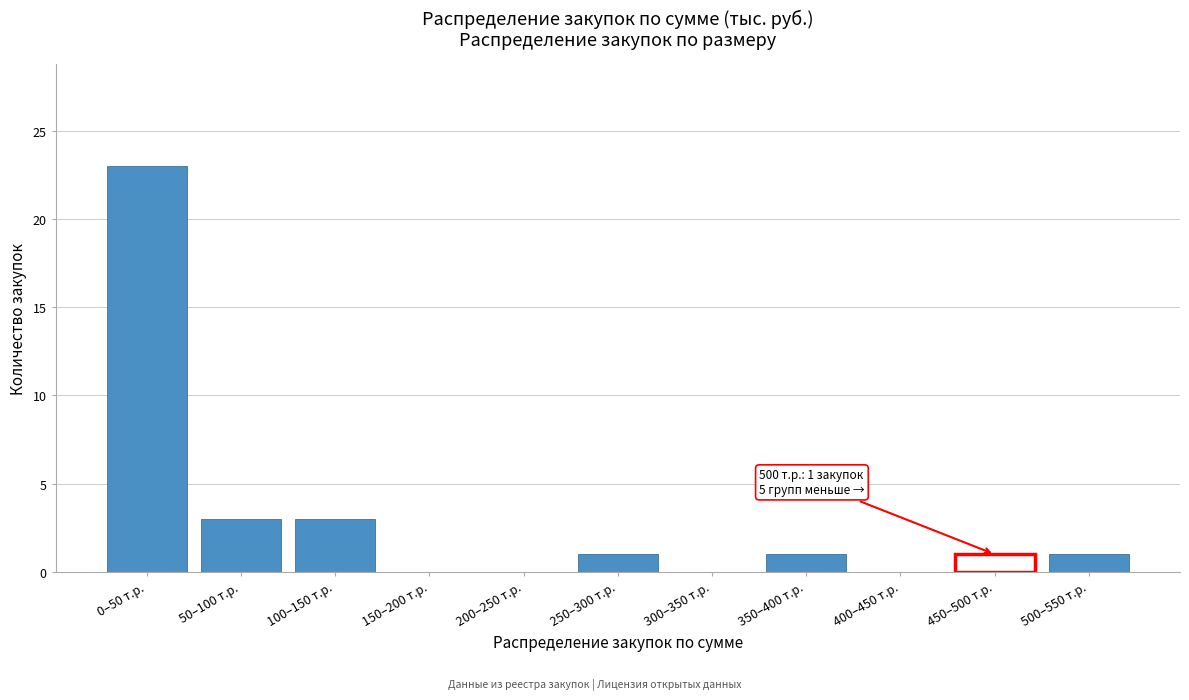

Reading left to right, extract all data points from this chart.

0–50 т.р.=23	50–100 т.р.=3	100–150 т.р.=3	150–200 т.р.=0	200–250 т.р.=0	250–300 т.р.=1	300–350 т.р.=0	350–400 т.р.=1	400–450 т.р.=0	450–500 т.р.=1	500–550 т.р.=1